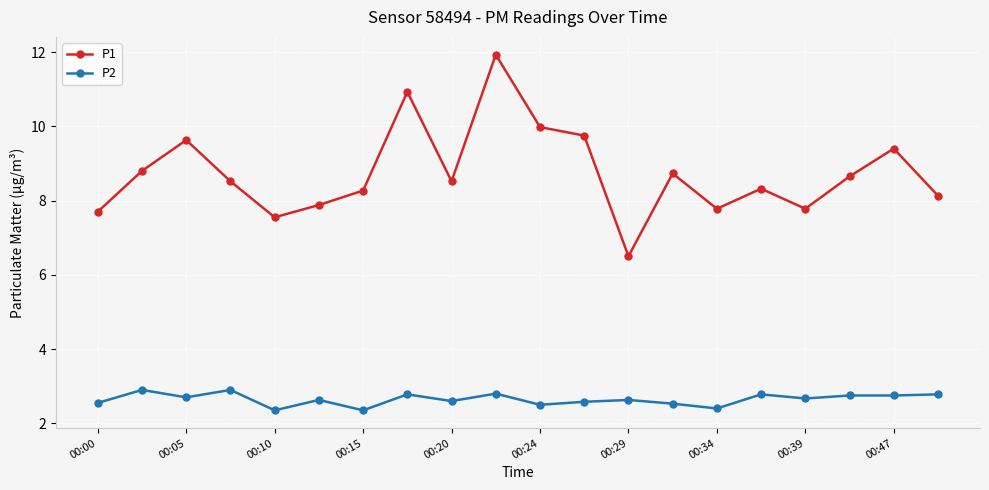

What is the value of the P2 point at the 15th from the left?

2.4